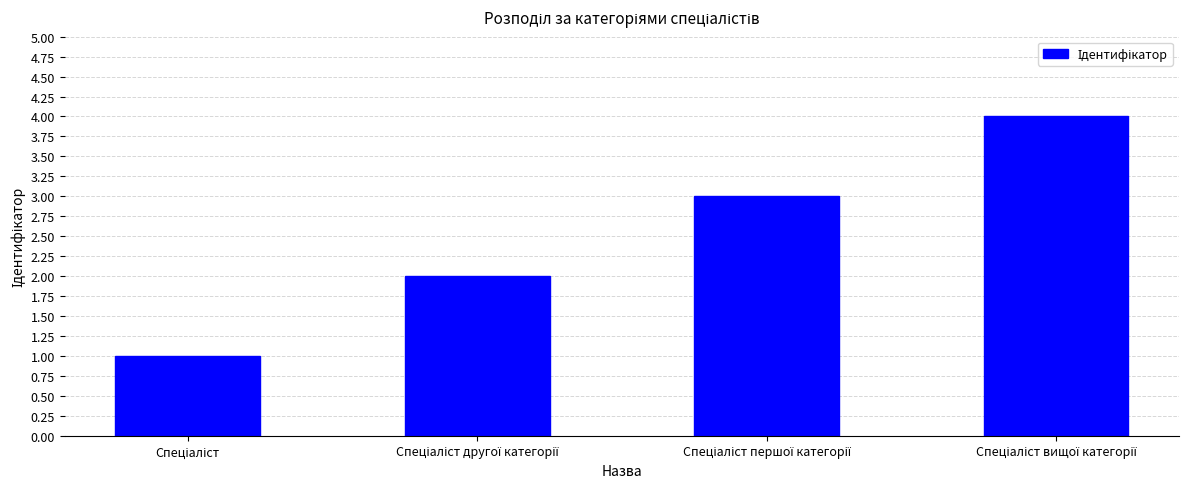

How many distinct data groups are displayed?

1